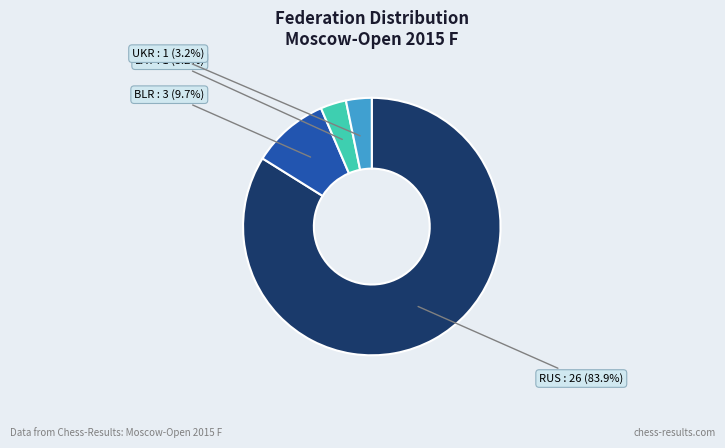

Is there any slice that represents more than half of the pie?

Yes